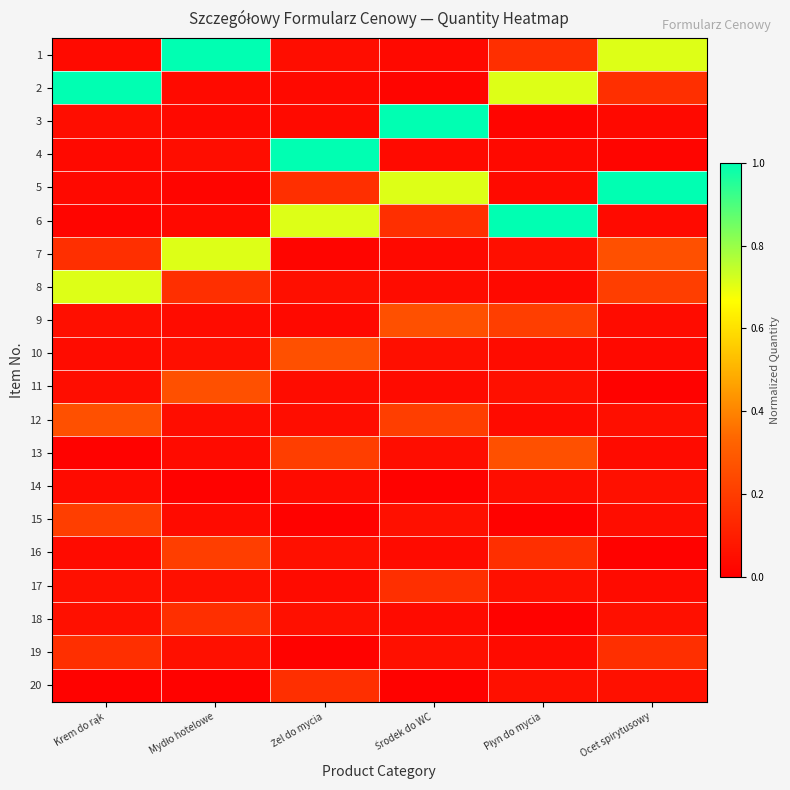

At how many categories does at least one series exceed 0?

6